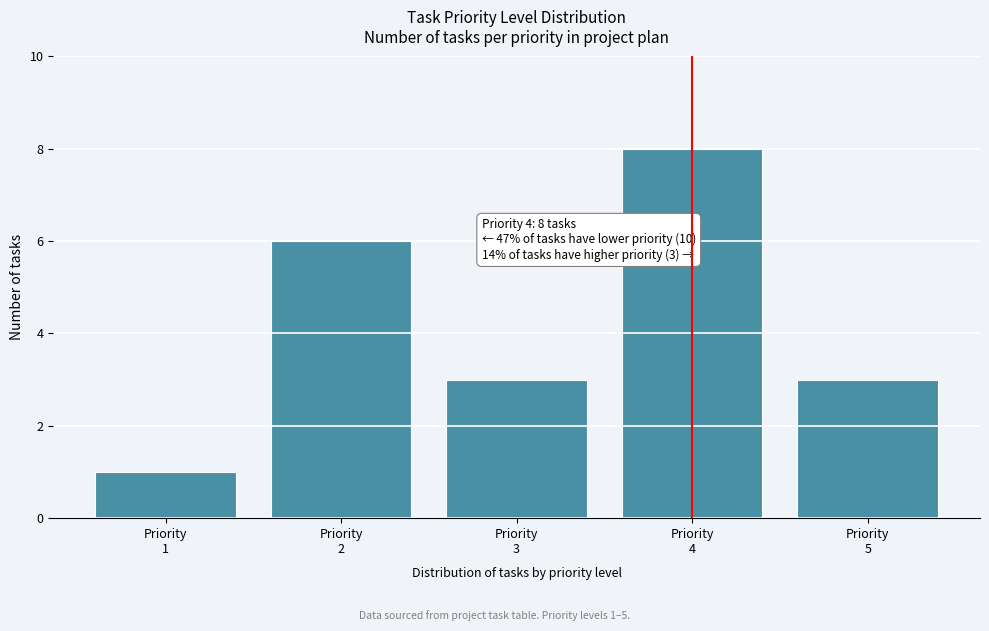

What is the greatest value displayed?

8